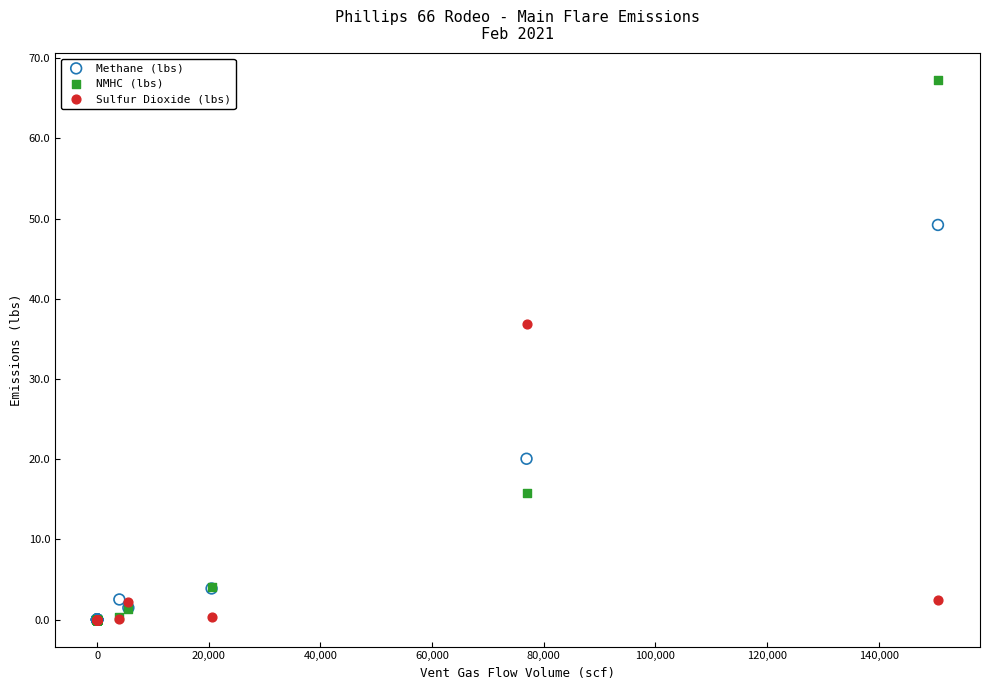

Which series contains the highest Y value?

NMHC (lbs)